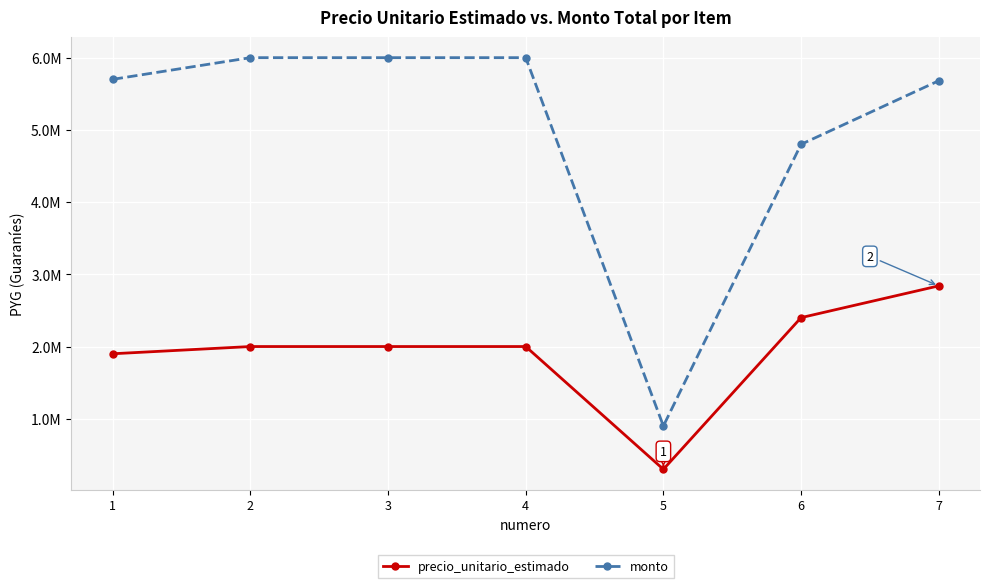

Reading left to right, list all the values displayed in this chart.

precio_unitario_estimado: 1900000	2000000	2000000	2000000	300000	2400000	2840000
monto: 5700000	6000000	6000000	6000000	900000	4800000	5680000